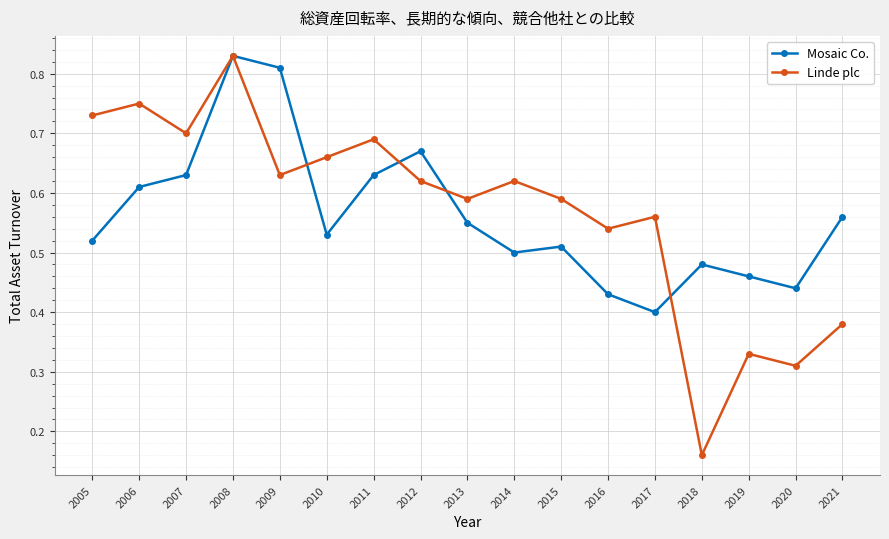

Does the chart have visible grid lines?

Yes